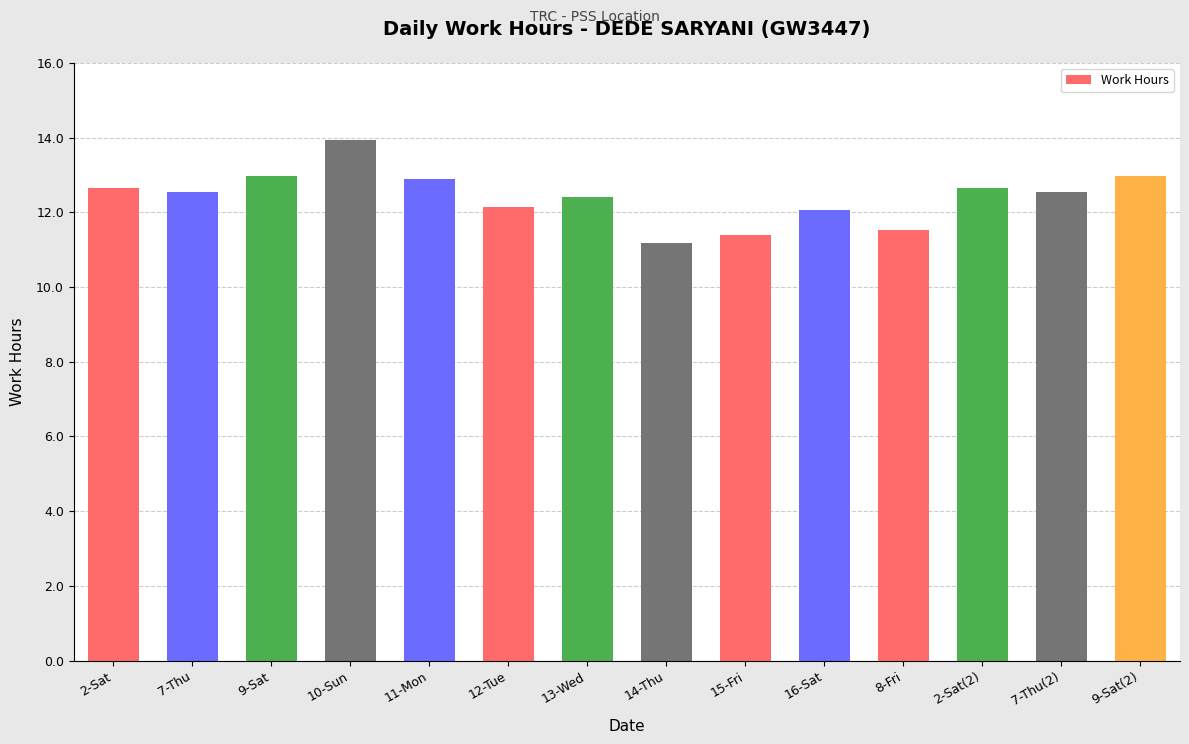

What is the maximum value shown in the chart?

13.9